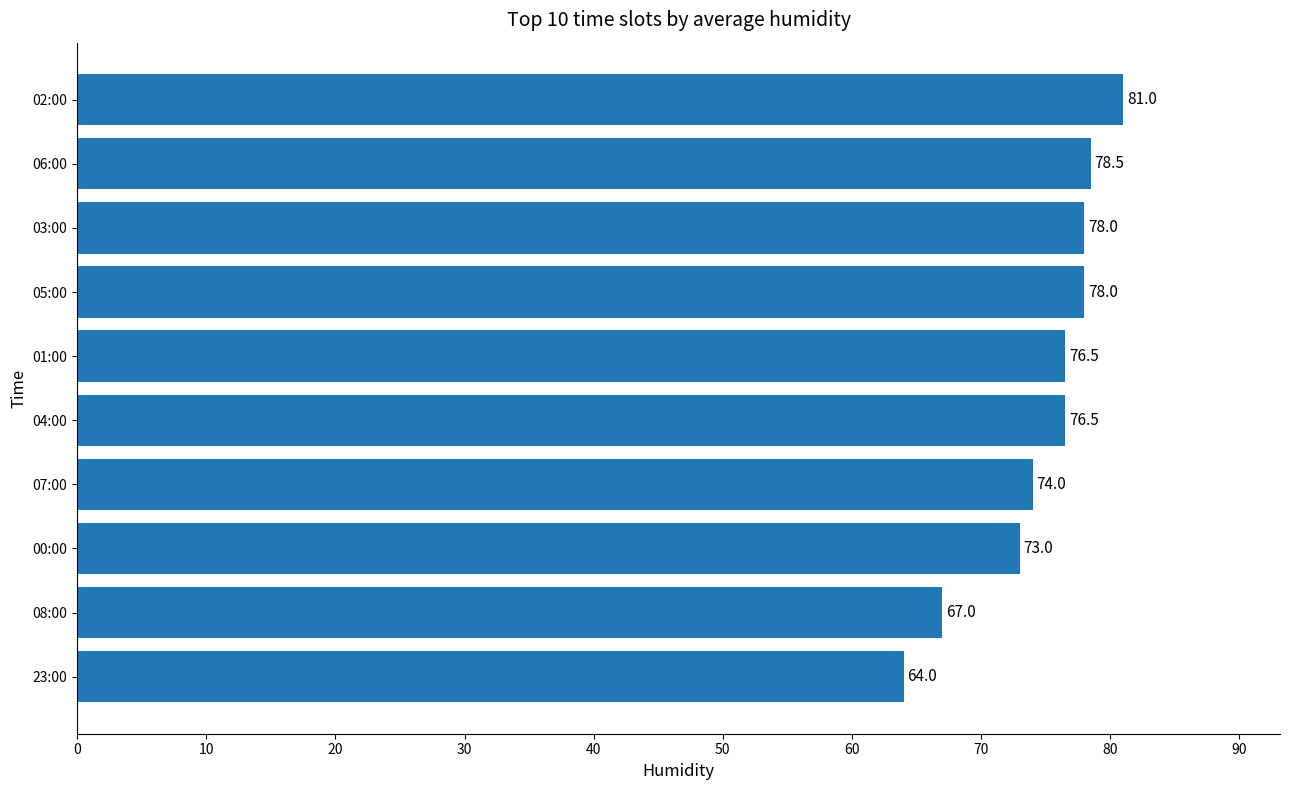

What is the value of the 5th bar from the top?

76.5